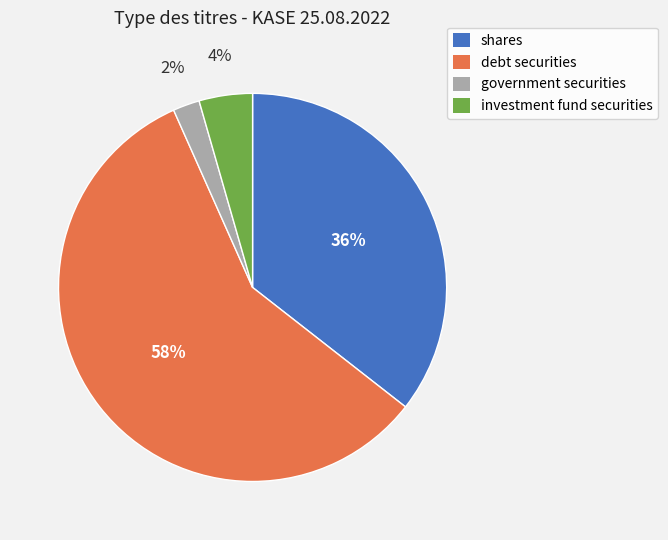

Which slice is the smallest?

government securities